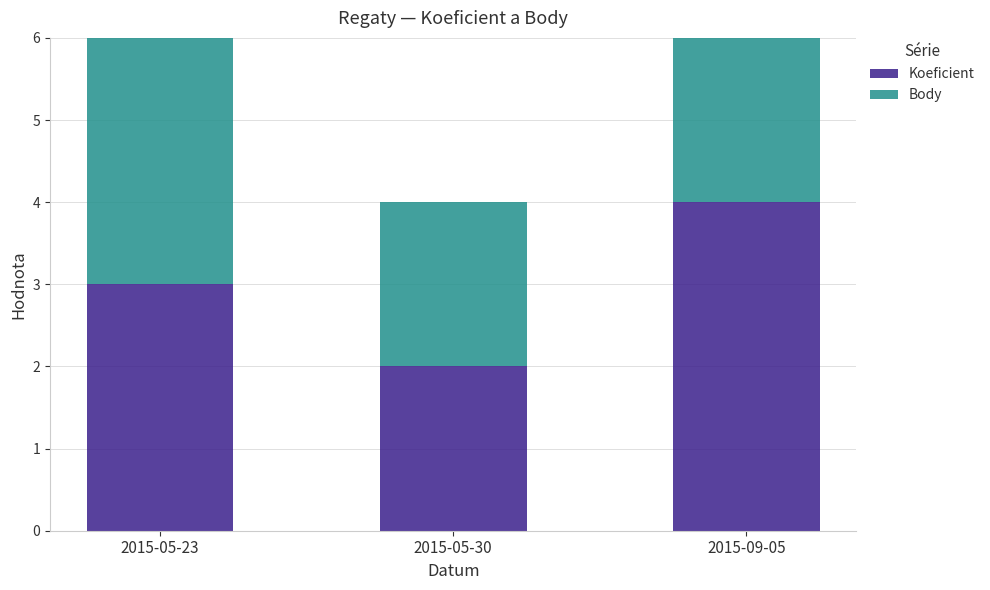

Count the Koeficient values in the range 2 to 4.

3